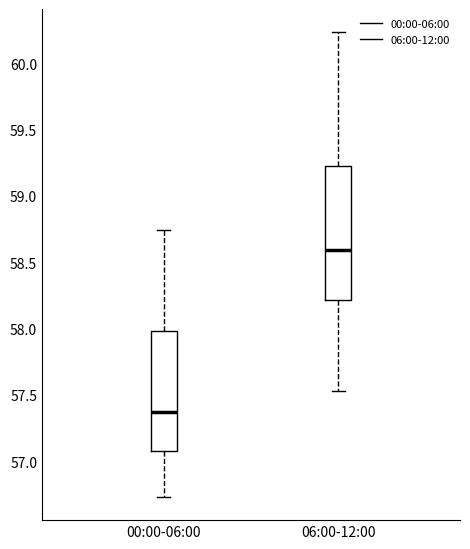

Which box has the highest median line?

06:00-12:00